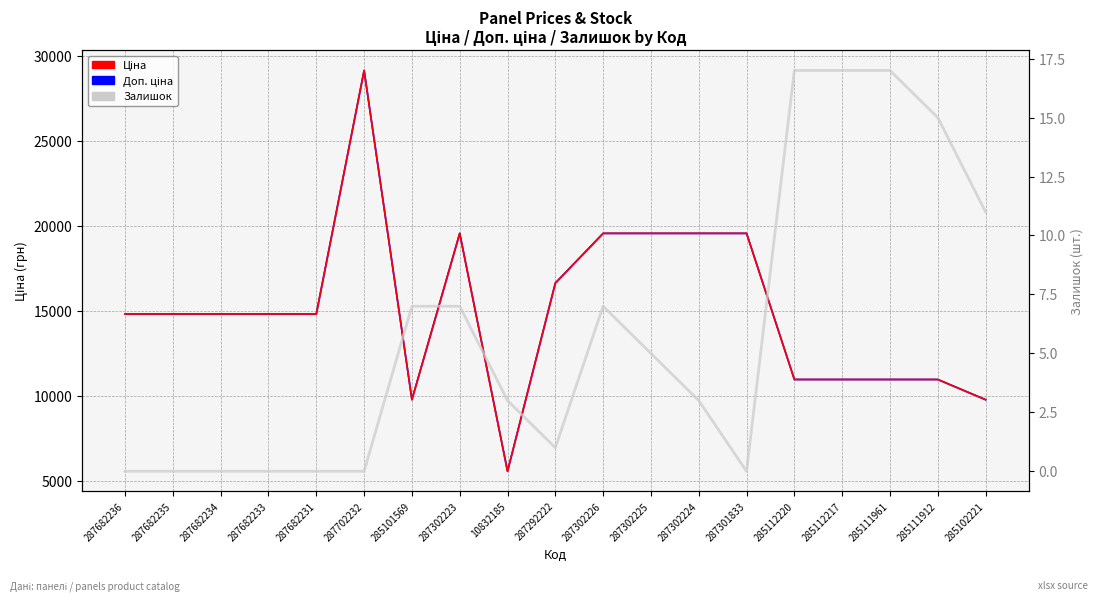

True or false: Ціна and Доп. ціна intersect in this chart.

False